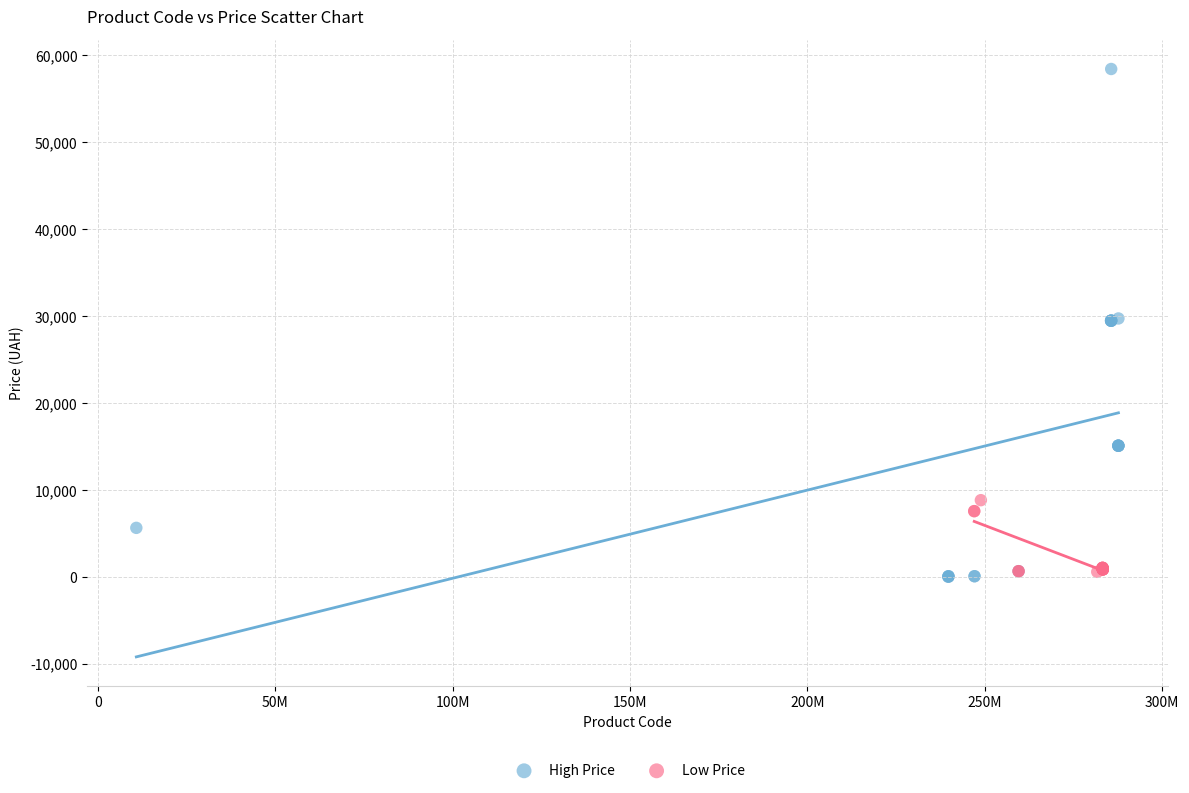

Which series has the widest spread of Y values?

High Price